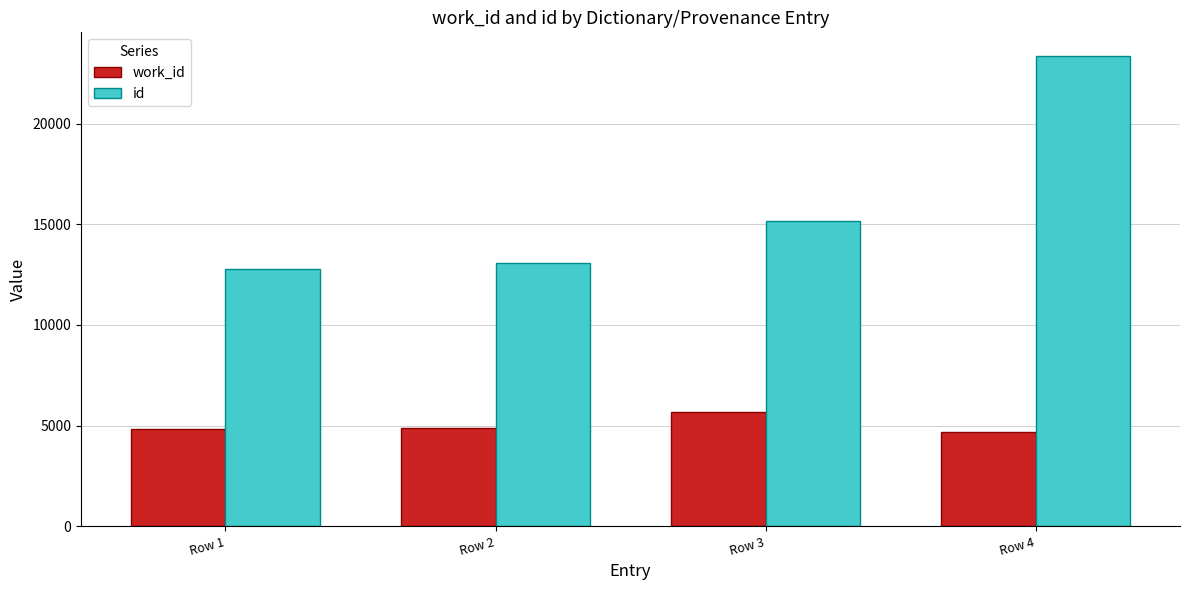

What is the spread (max minus min) of values at Row 3?

9476